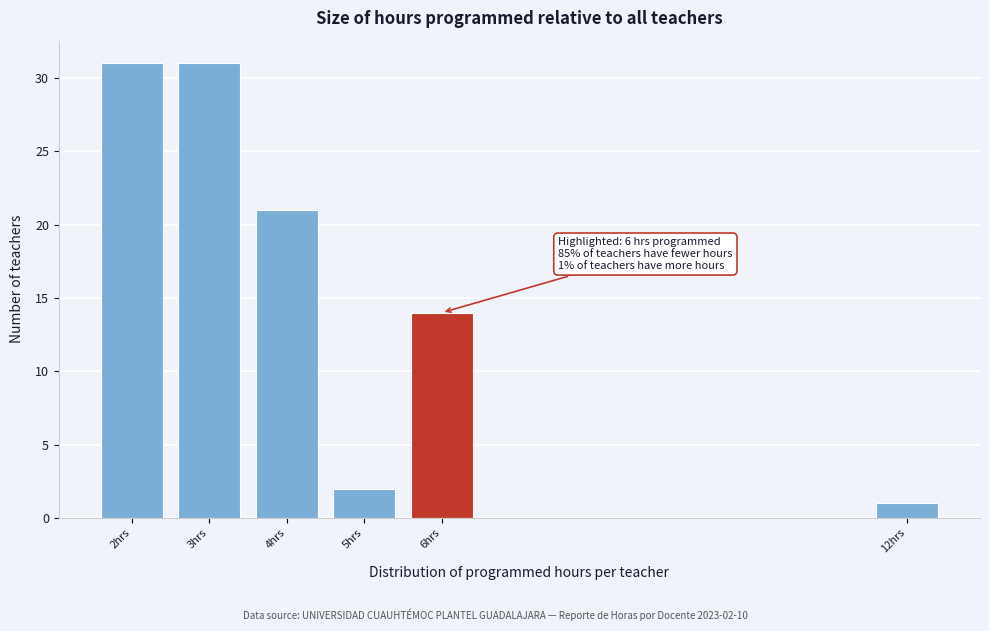

Reading right to left, list all the values displayed in this chart.

1	14	2	21	31	31